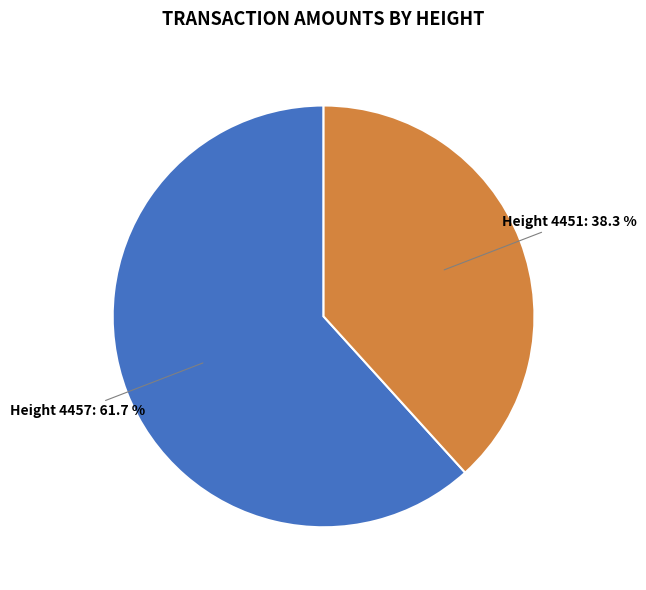

Is there any slice that represents more than half of the pie?

Yes